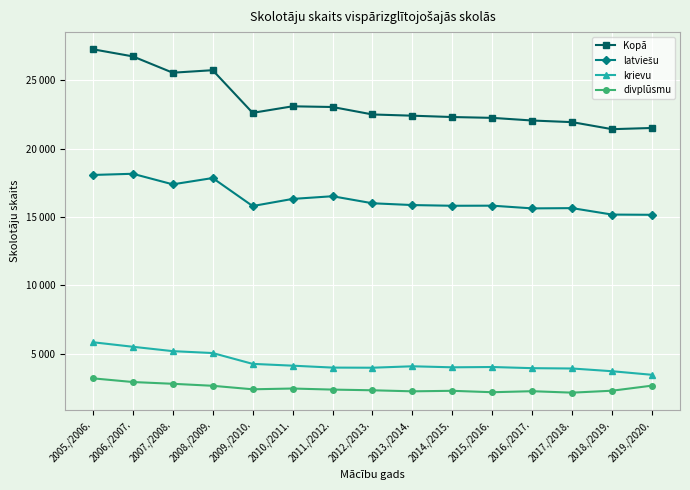

Reading left to right, extract all data points from this chart.

Kopā: 2005./2006.=27282	2006./2007.=26762	2007./2008.=25567	2008./2009.=25751	2009./2010.=22629	2010./2011.=23108	2011./2012.=23057	2012./2013.=22511	2013./2014.=22421	2014./2015.=22323	2015./2016.=22262	2016./2017.=22068	2017./2018.=21949	2018./2019.=21434	2019./2020.=21522
latviešu: 2005./2006.=18083	2006./2007.=18170	2007./2008.=17396	2008./2009.=17858	2009./2010.=15808	2010./2011.=16329	2011./2012.=16526	2012./2013.=16011	2013./2014.=15880	2014./2015.=15828	2015./2016.=15835	2016./2017.=15636	2017./2018.=15655	2018./2019.=15183	2019./2020.=15167
krievu: 2005./2006.=5839	2006./2007.=5508	2007./2008.=5187	2008./2009.=5048	2009./2010.=4256	2010./2011.=4124	2011./2012.=3983	2012./2013.=3974	2013./2014.=4079	2014./2015.=4004	2015./2016.=4026	2016./2017.=3941	2017./2018.=3917	2018./2019.=3717	2019./2020.=3455
divplūsmu: 2005./2006.=3197	2006./2007.=2927	2007./2008.=2798	2008./2009.=2651	2009./2010.=2395	2010./2011.=2451	2011./2012.=2373	2012./2013.=2323	2013./2014.=2246	2014./2015.=2284	2015./2016.=2180	2016./2017.=2255	2017./2018.=2149	2018./2019.=2291	2019./2020.=2663